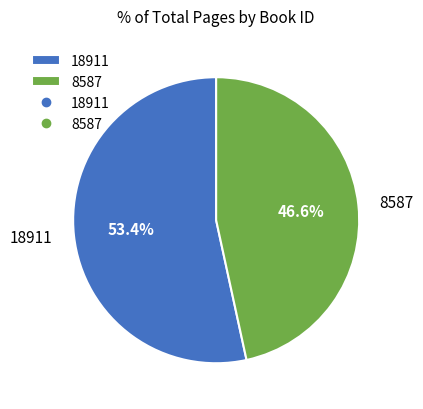

Is it true that 8587 is 41% of the pie?

False